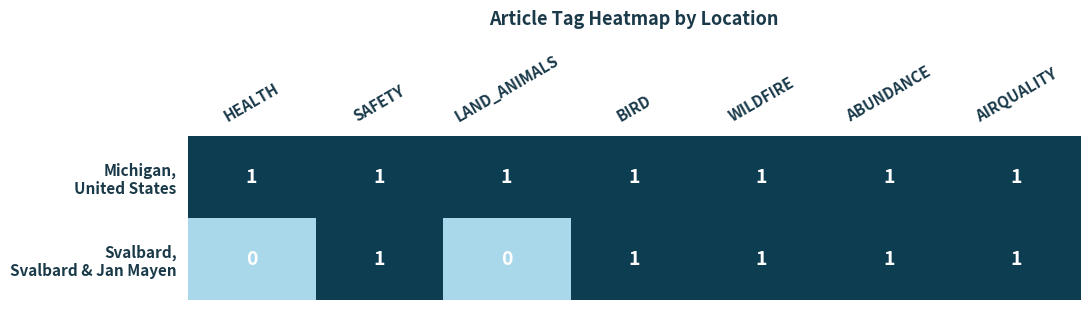

What is the total value across all series at ABUNDANCE?

2